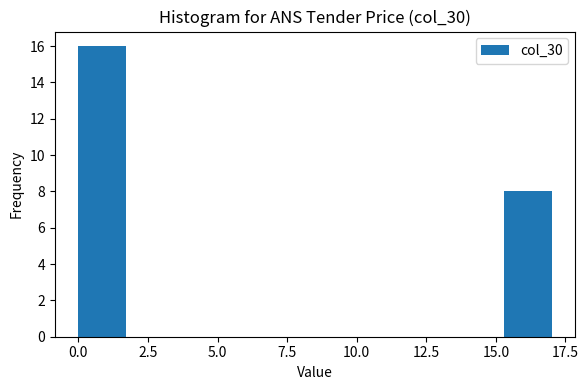

Around what value on the x-axis is the tallest bar? Give the approximate position of its centre, as read against the axis.

1.0